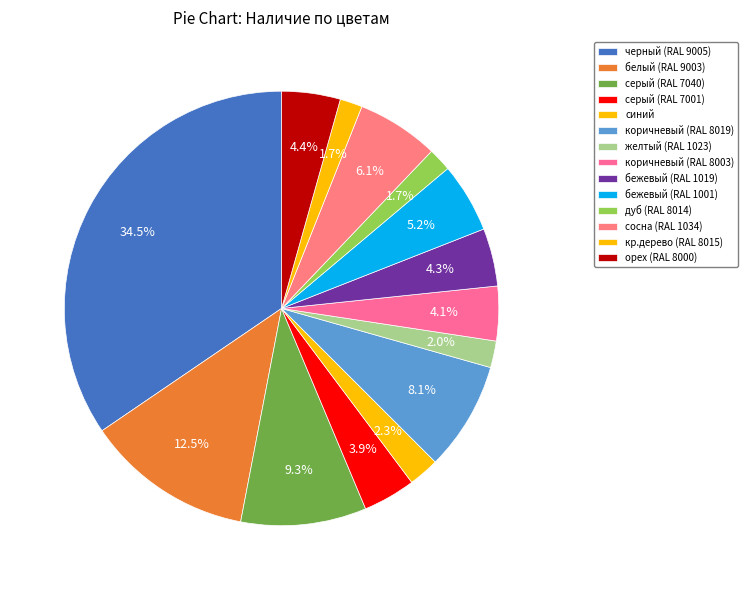

How many slices are in this pie chart?

14